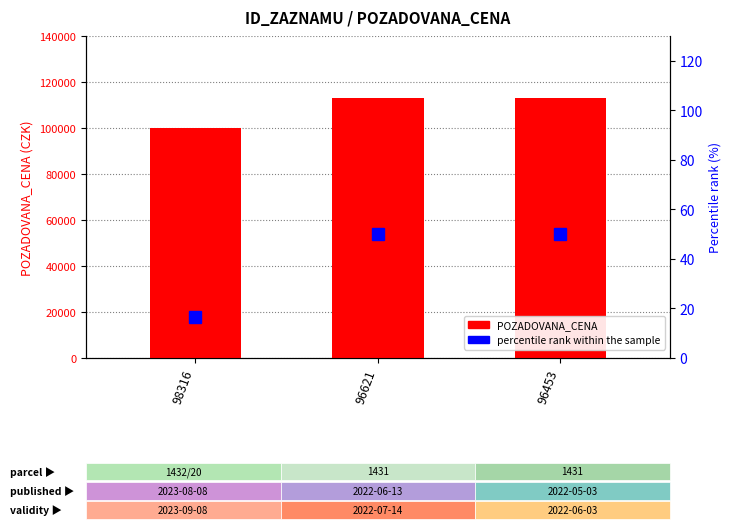

What are all the series names shown in the legend?

POZADOVANA_CENA, percentile rank within the sample